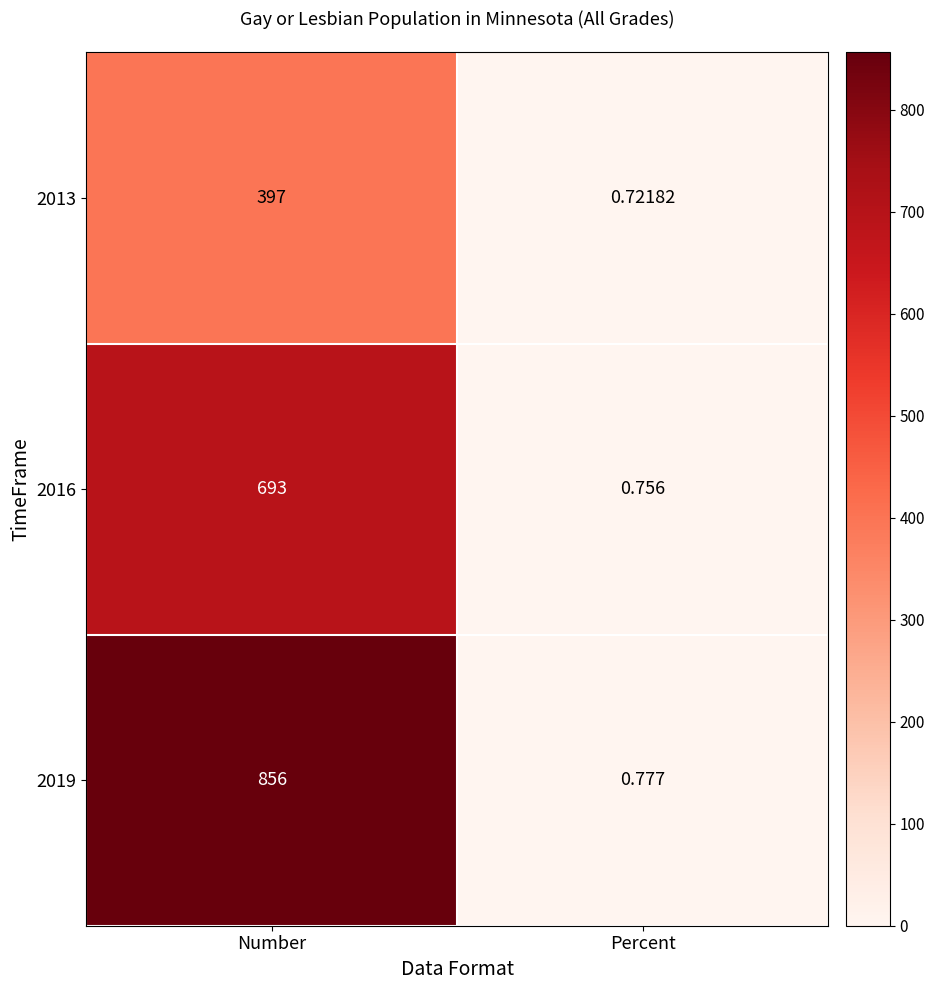

What is the total value across all series at Number?

1946.0